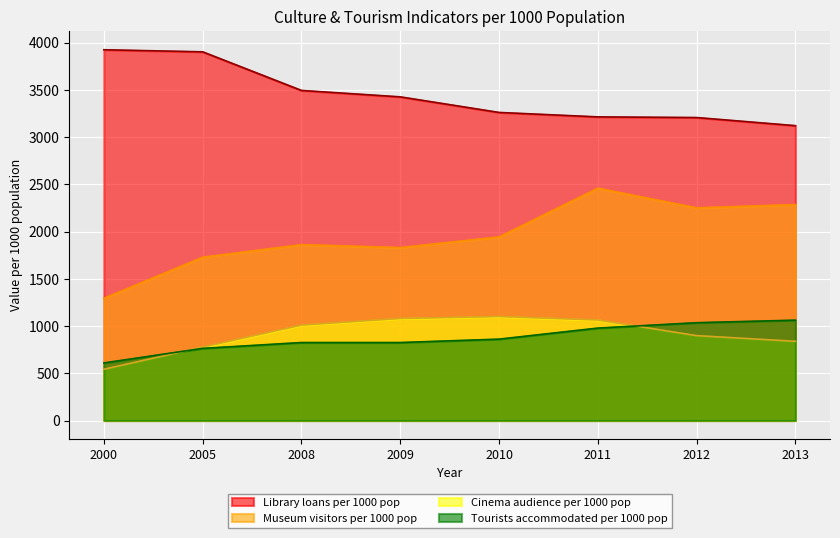

What value does the Tourists accommodated per 1000 pop series have at 2005, to the nearest 50?

750